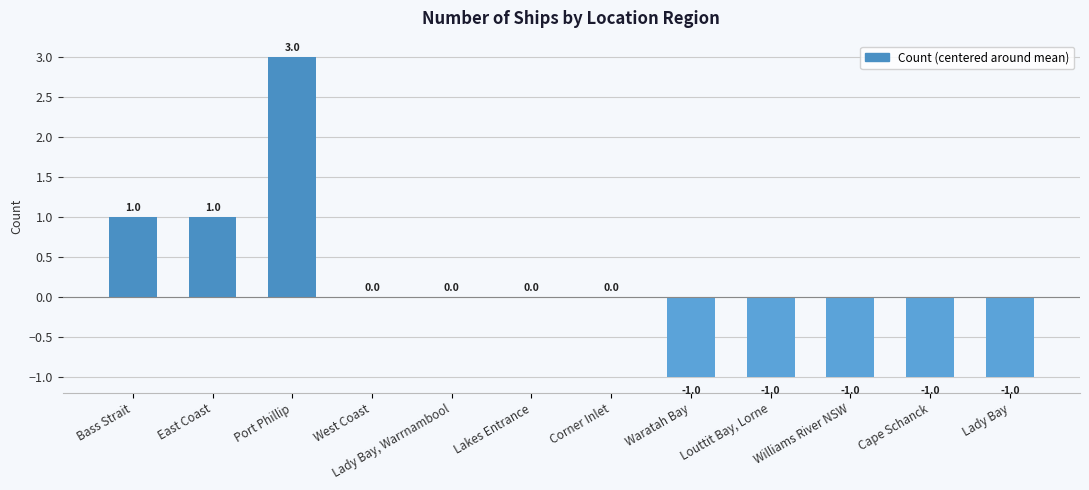

Count the number of categories in the chart.

12